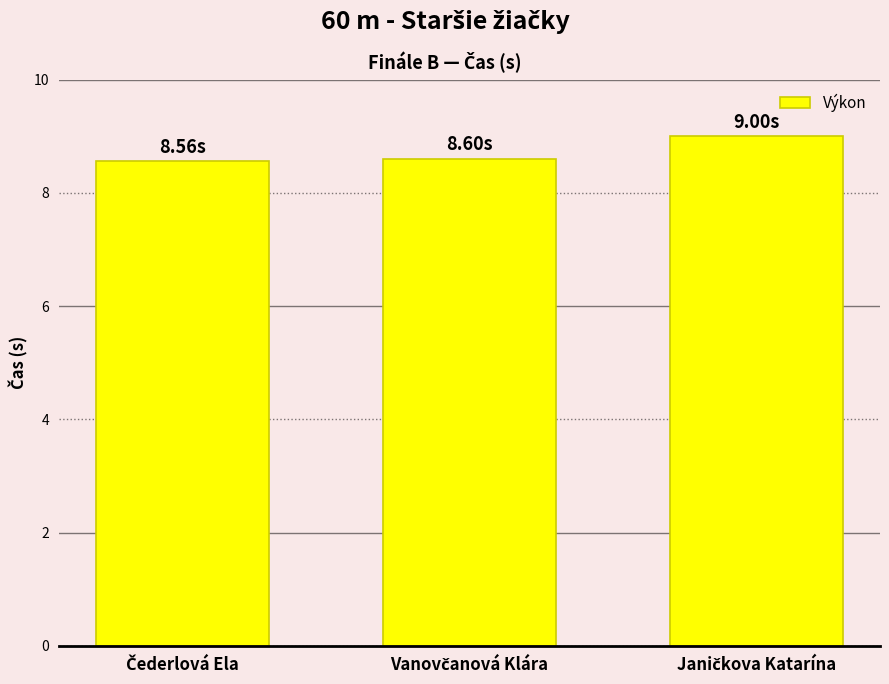

What is the sum of all values?

26.2